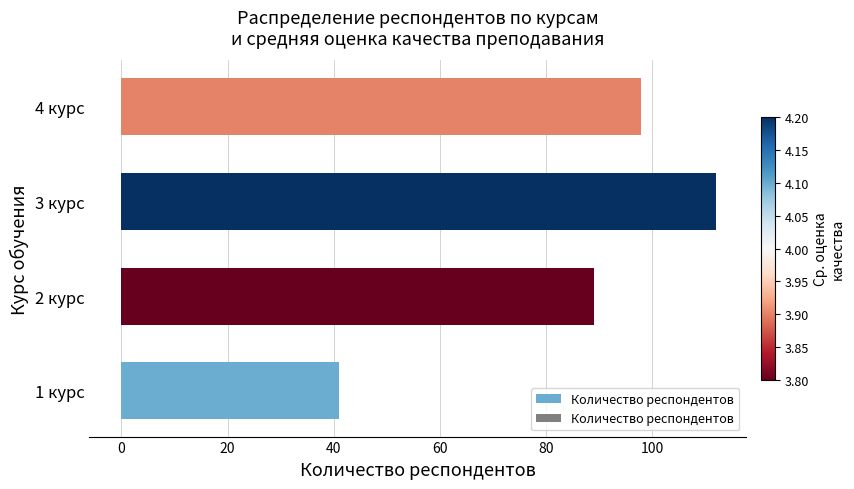

Is it true that the value at 3 курс is 112?

True